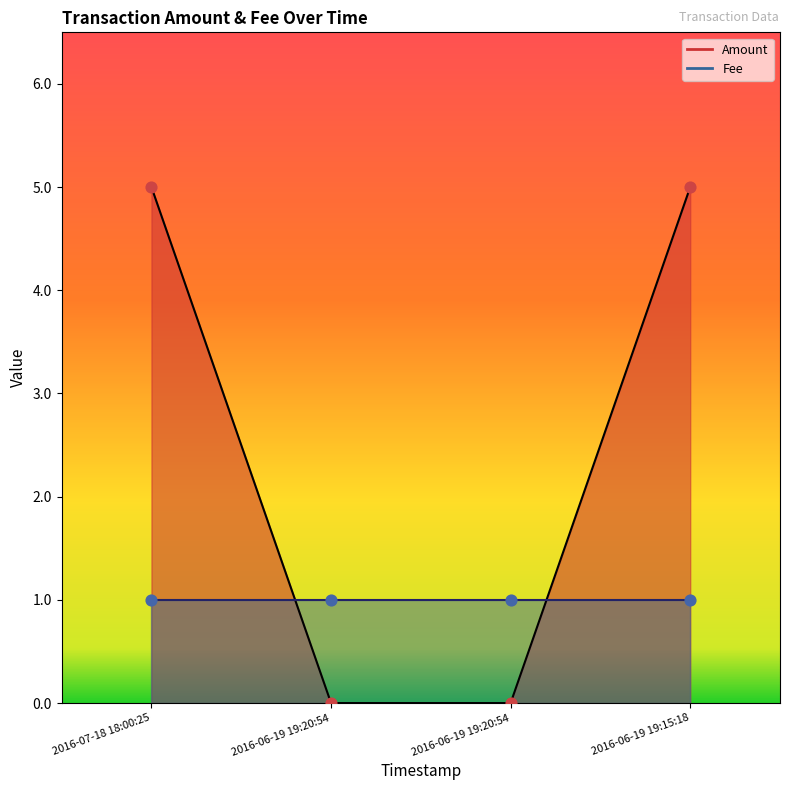

Between 2016-07-18 18:00:25 and 2016-06-19 19:20:54, which is larger?

2016-07-18 18:00:25